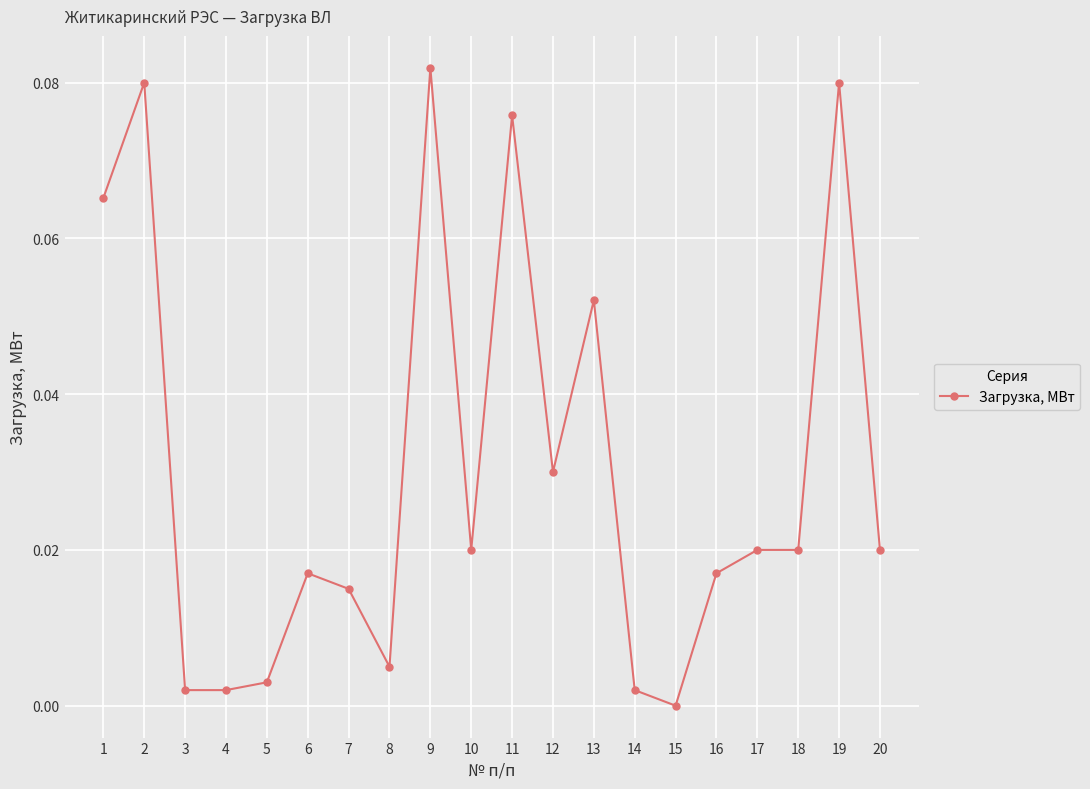

Is it true that the value at 17 is 0.0?

True